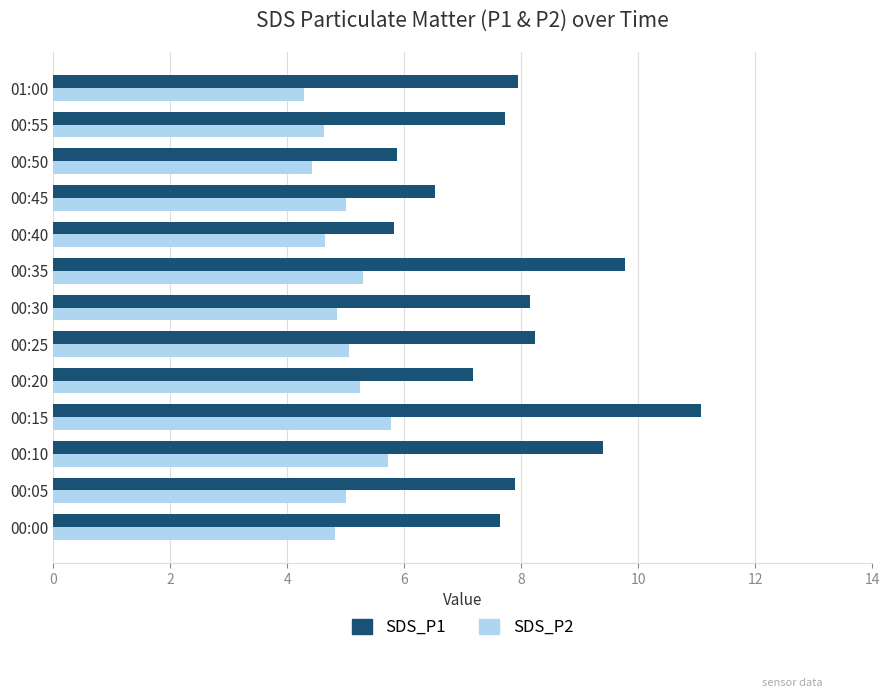

At which category does the chart reach its peak across all series?

00:15